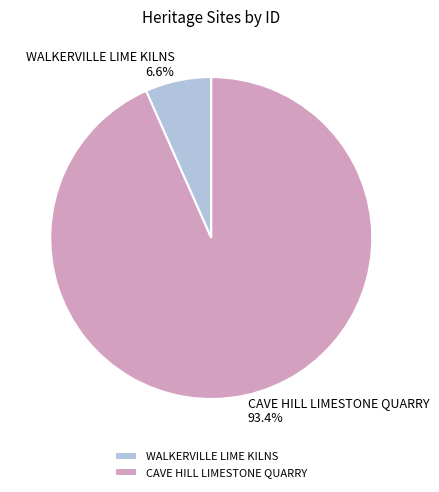

How many segments does this pie chart have?

2